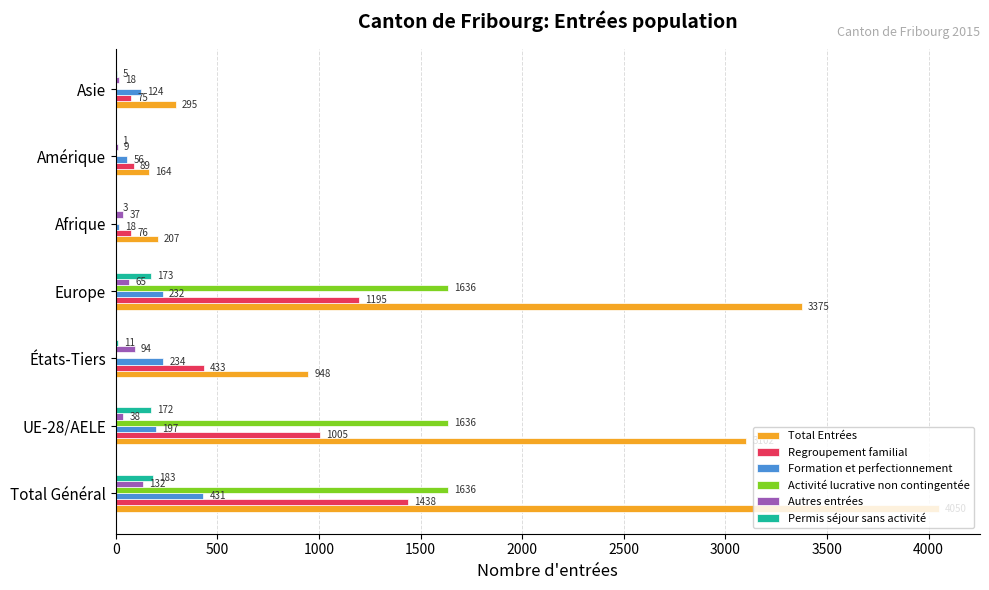

The Activité lucrative non contingentée series shows 1636 at Total Général. True or false?

True